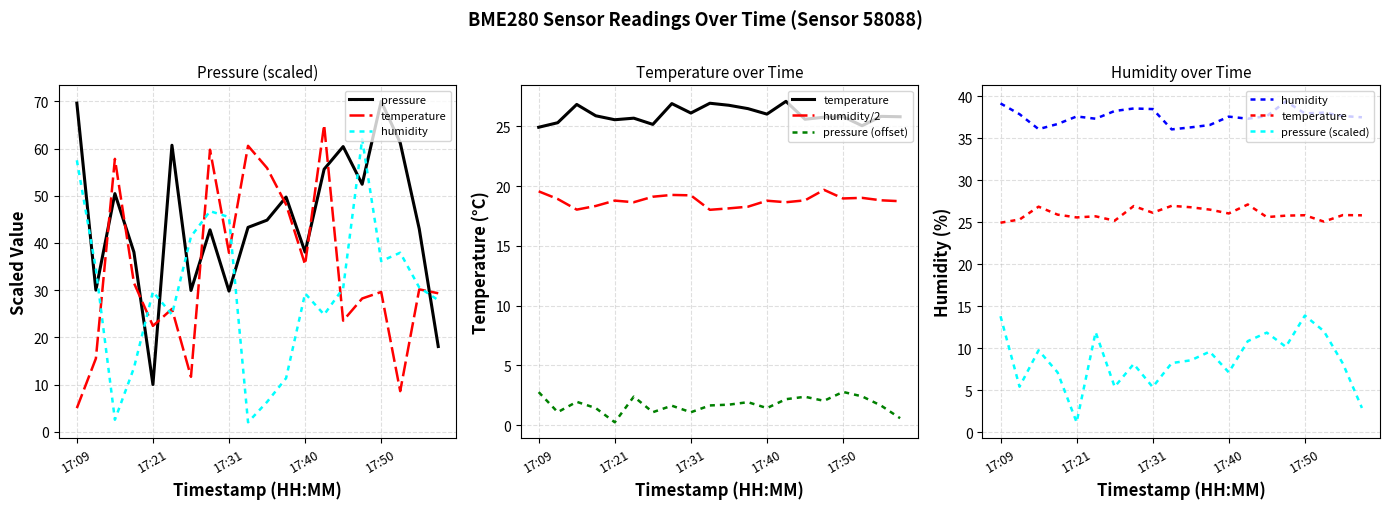

What value does the pressure series have at 10?

44.8